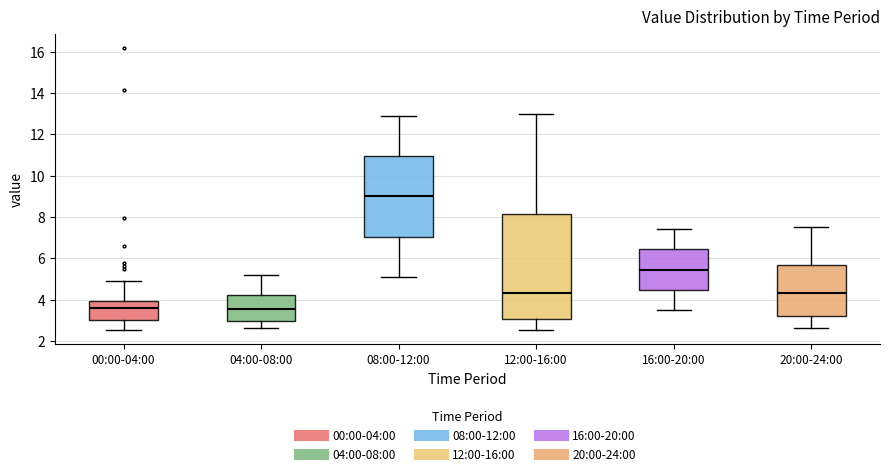

Comparing the boxes themselves (not the whiskers), which one is the tallest?

12:00-16:00